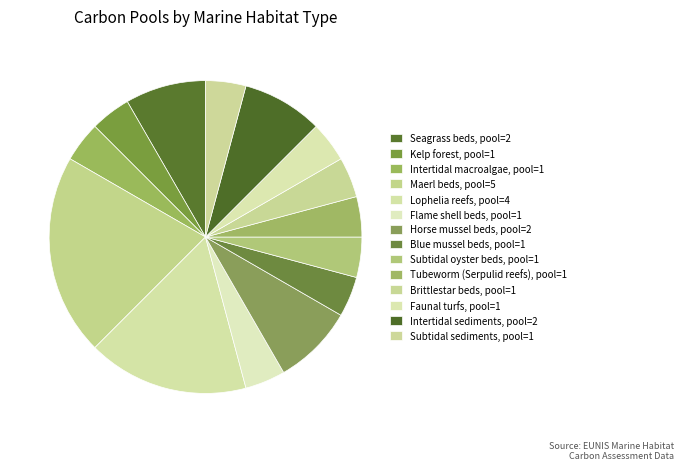

Does Intertidal macroalgae represent more than half of the total?

No